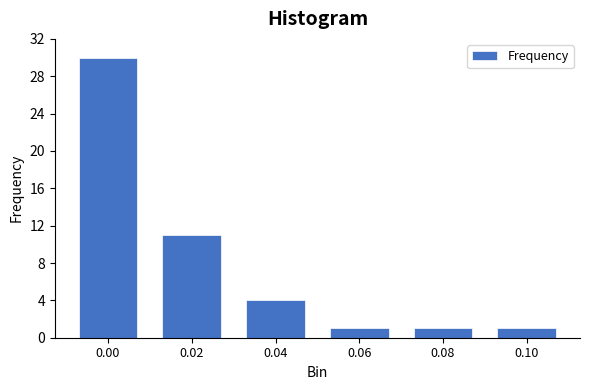

Reading left to right, list all the values displayed in this chart.

30	11	4	1	1	1